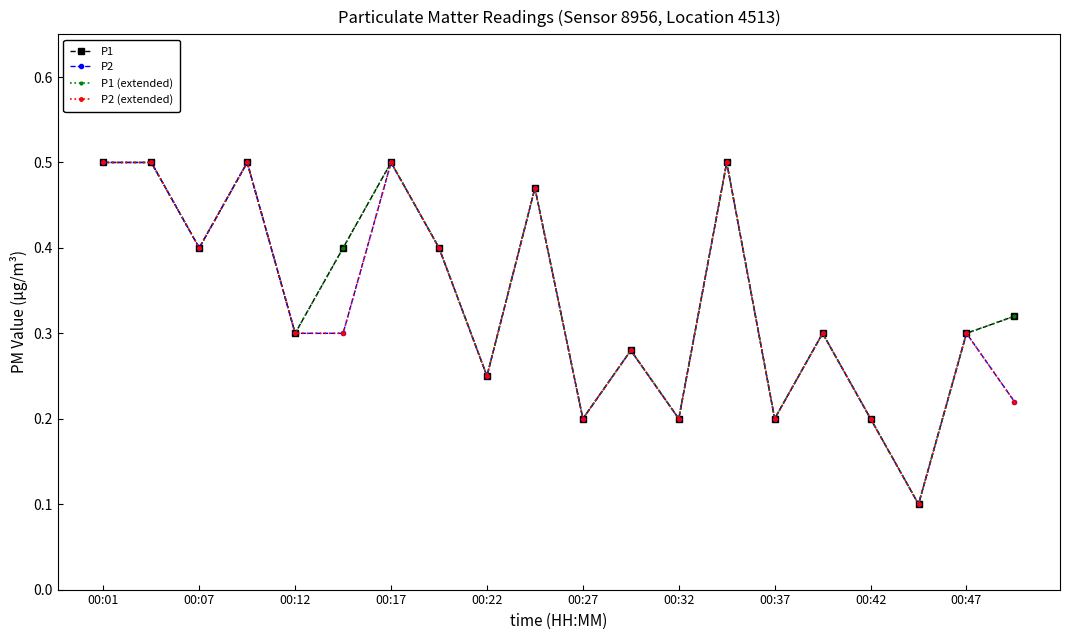

What is the difference between the second highest and minimum values in the P1 series?

0.4